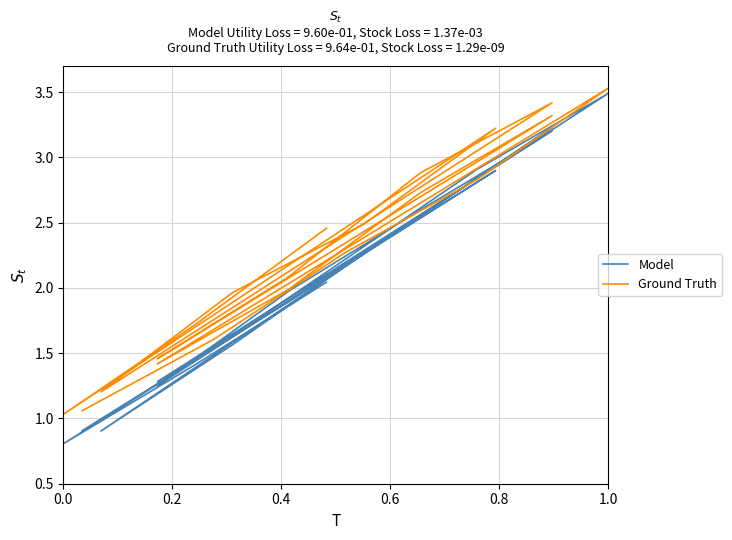

Reading left to right, list all the values displayed in this chart.

Model: 0.9	1.5	2.2	2.9	3.5	1.3	2.0	2.6	3.2	1.3	1.9	2.5	3.2	0.9	1.6	2.3	2.9	0.8	1.4	2.0
Ground Truth: 1.1	1.6	2.3	2.8	3.5	1.4	2.0	2.7	3.3	1.5	2.1	2.9	3.4	1.2	2.0	2.5	3.2	1.0	1.7	2.5